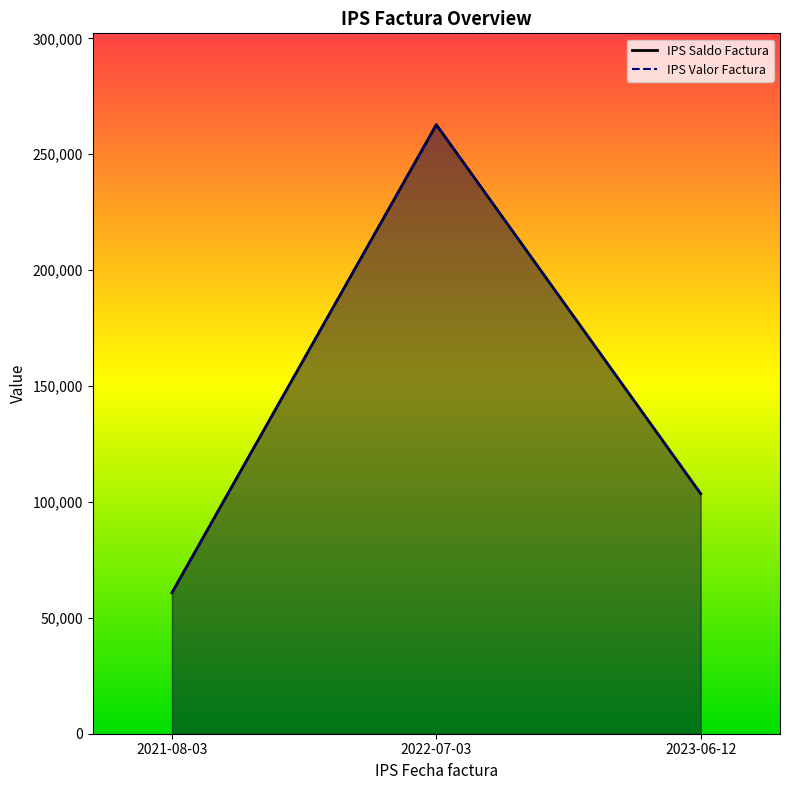

What is the label of the 3rd point from the left?

2023-06-12